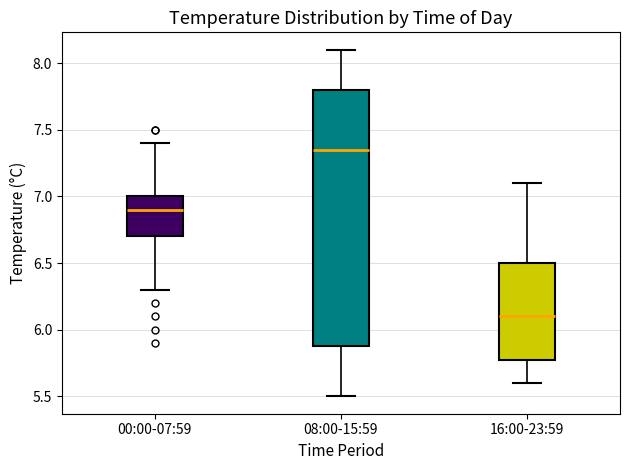

Reading left to right, read every box against the y-axis: the position of its median line, the range the box covers, and the ends of its whiskers. The values are not printed on the chart, so give them approximately, as read against the axis.

00:00-07:59: median 6.90, box 6.70 to 7.00, whiskers 6.30 to 7.40
08:00-15:59: median 7.35, box 5.90 to 7.80, whiskers 5.50 to 8.10
16:00-23:59: median 6.10, box 5.80 to 6.50, whiskers 5.60 to 7.10